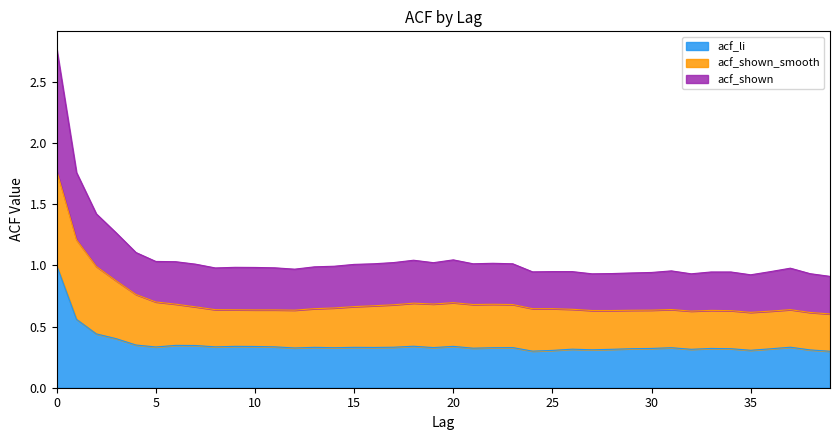

What is the difference between the second highest and second lowest values in the acf_li series?

0.8